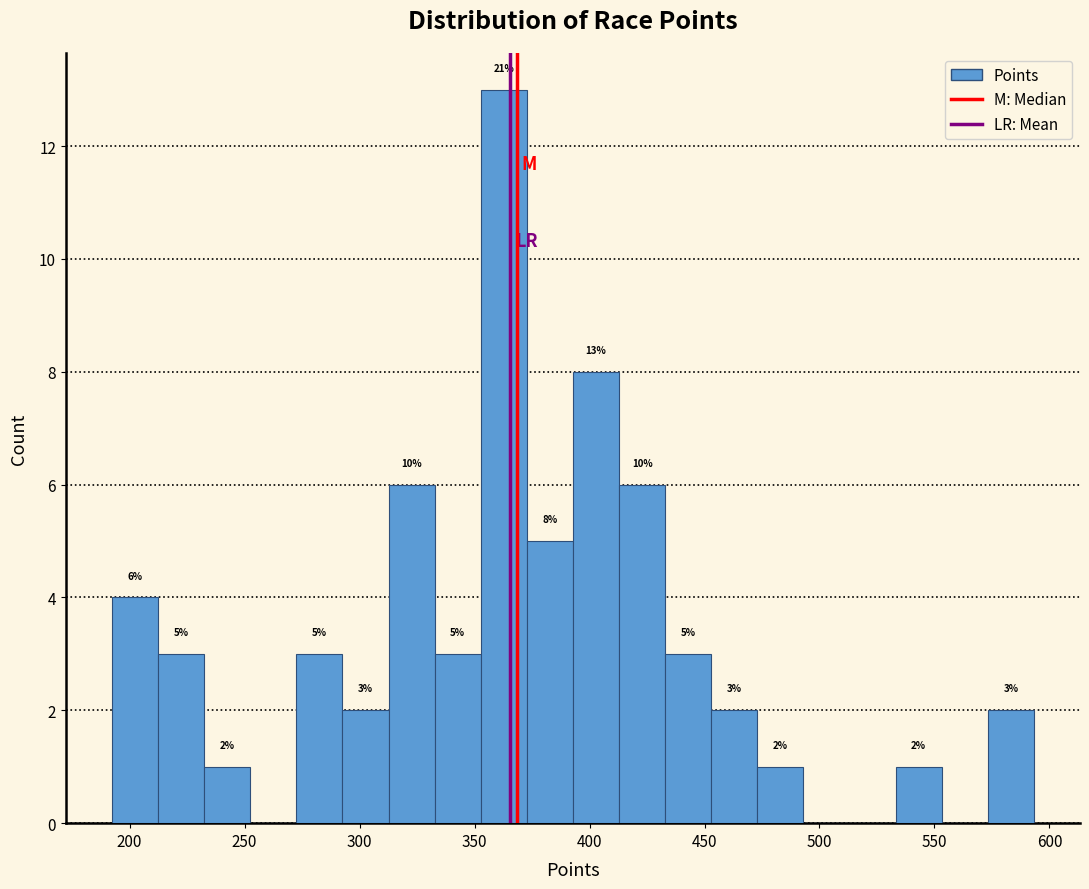

Over which range of the x-axis is the bar tallest?

355 to 375